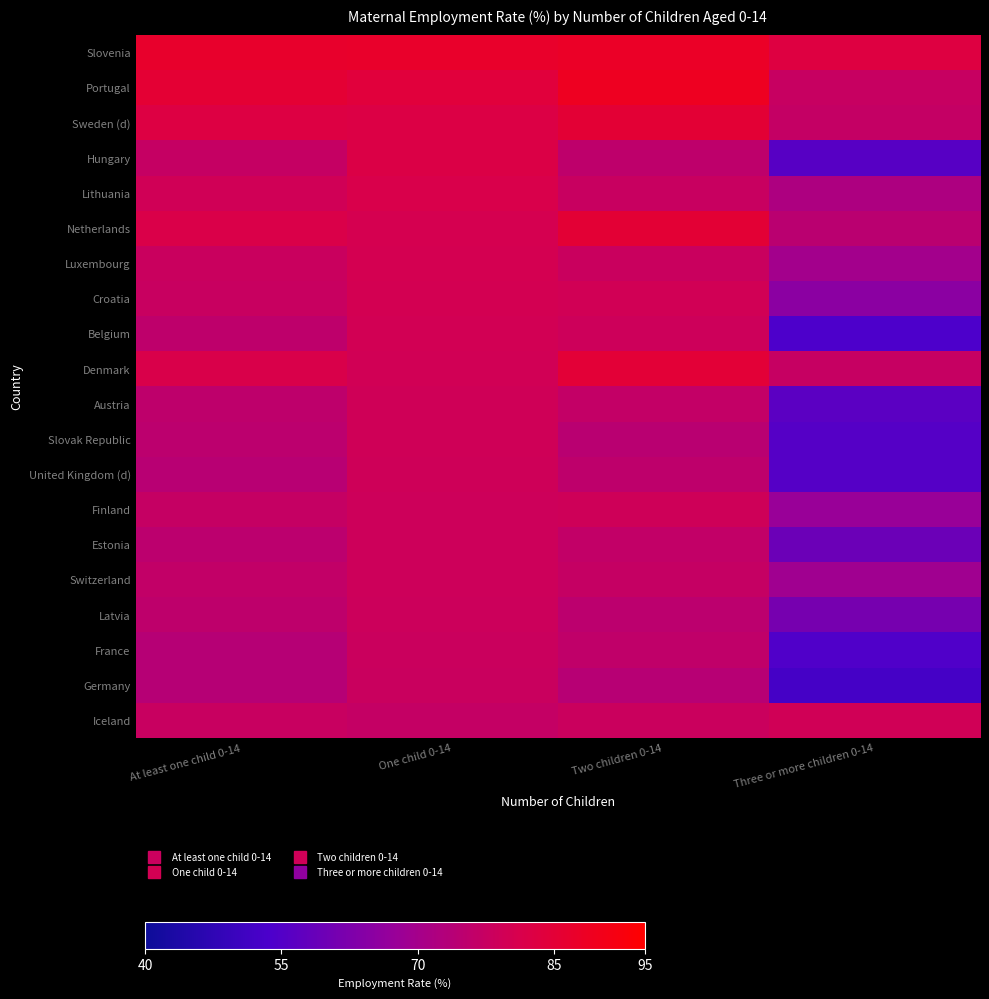

Which series has the largest total across all categories?

Slovenia